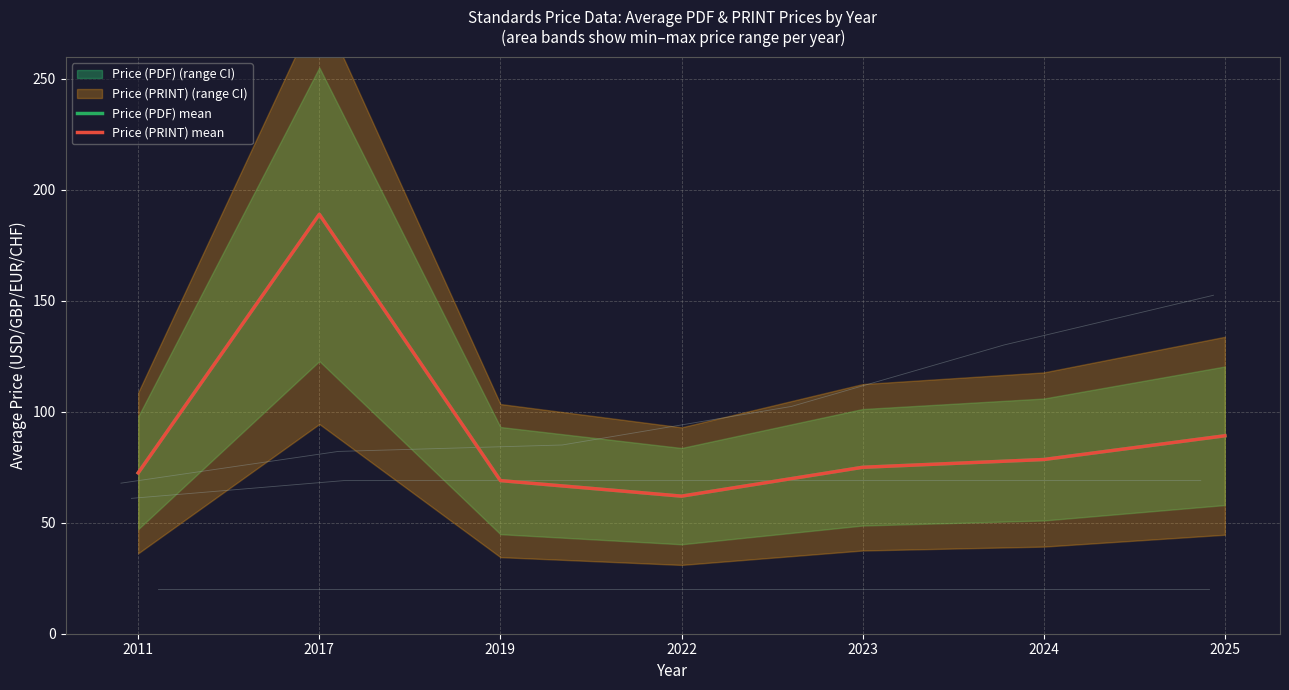

At how many categories does at least one series exceed 86?

2